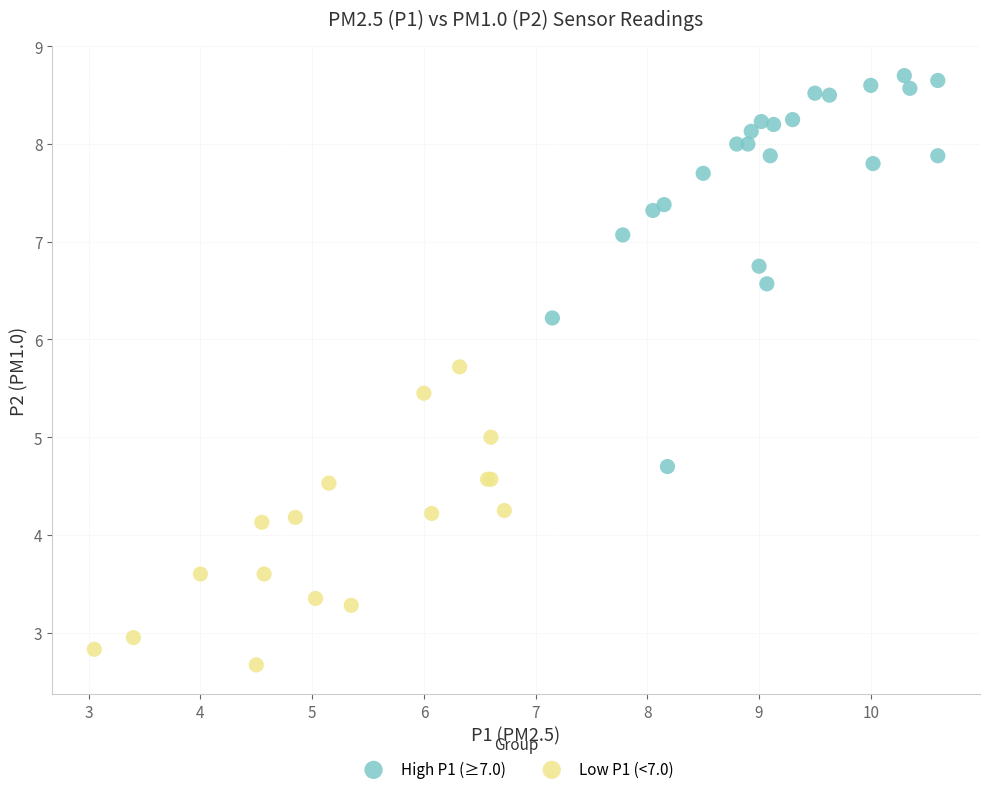

Which series has the largest Y range (max minus min)?

High P1 (≥7.0)